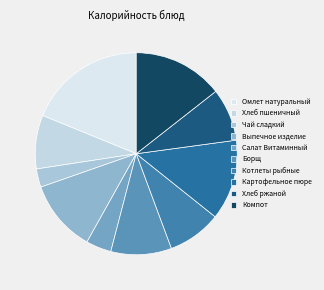

Which slice is the largest?

Омлет натуральный